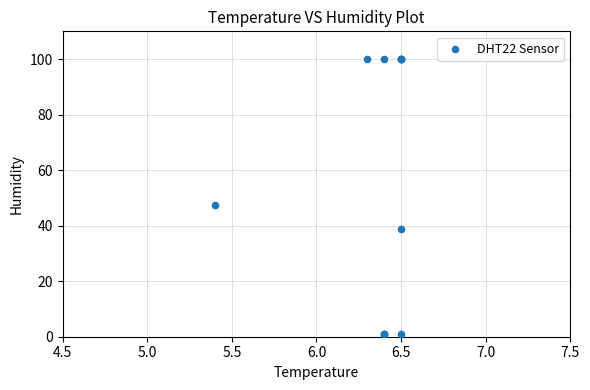

What Y value in the scatter plot is closest to 50?

47.4